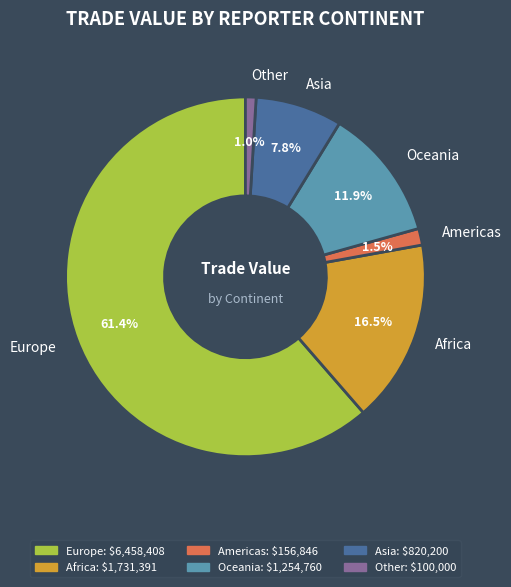

Which category has the smallest portion of the pie?

Other